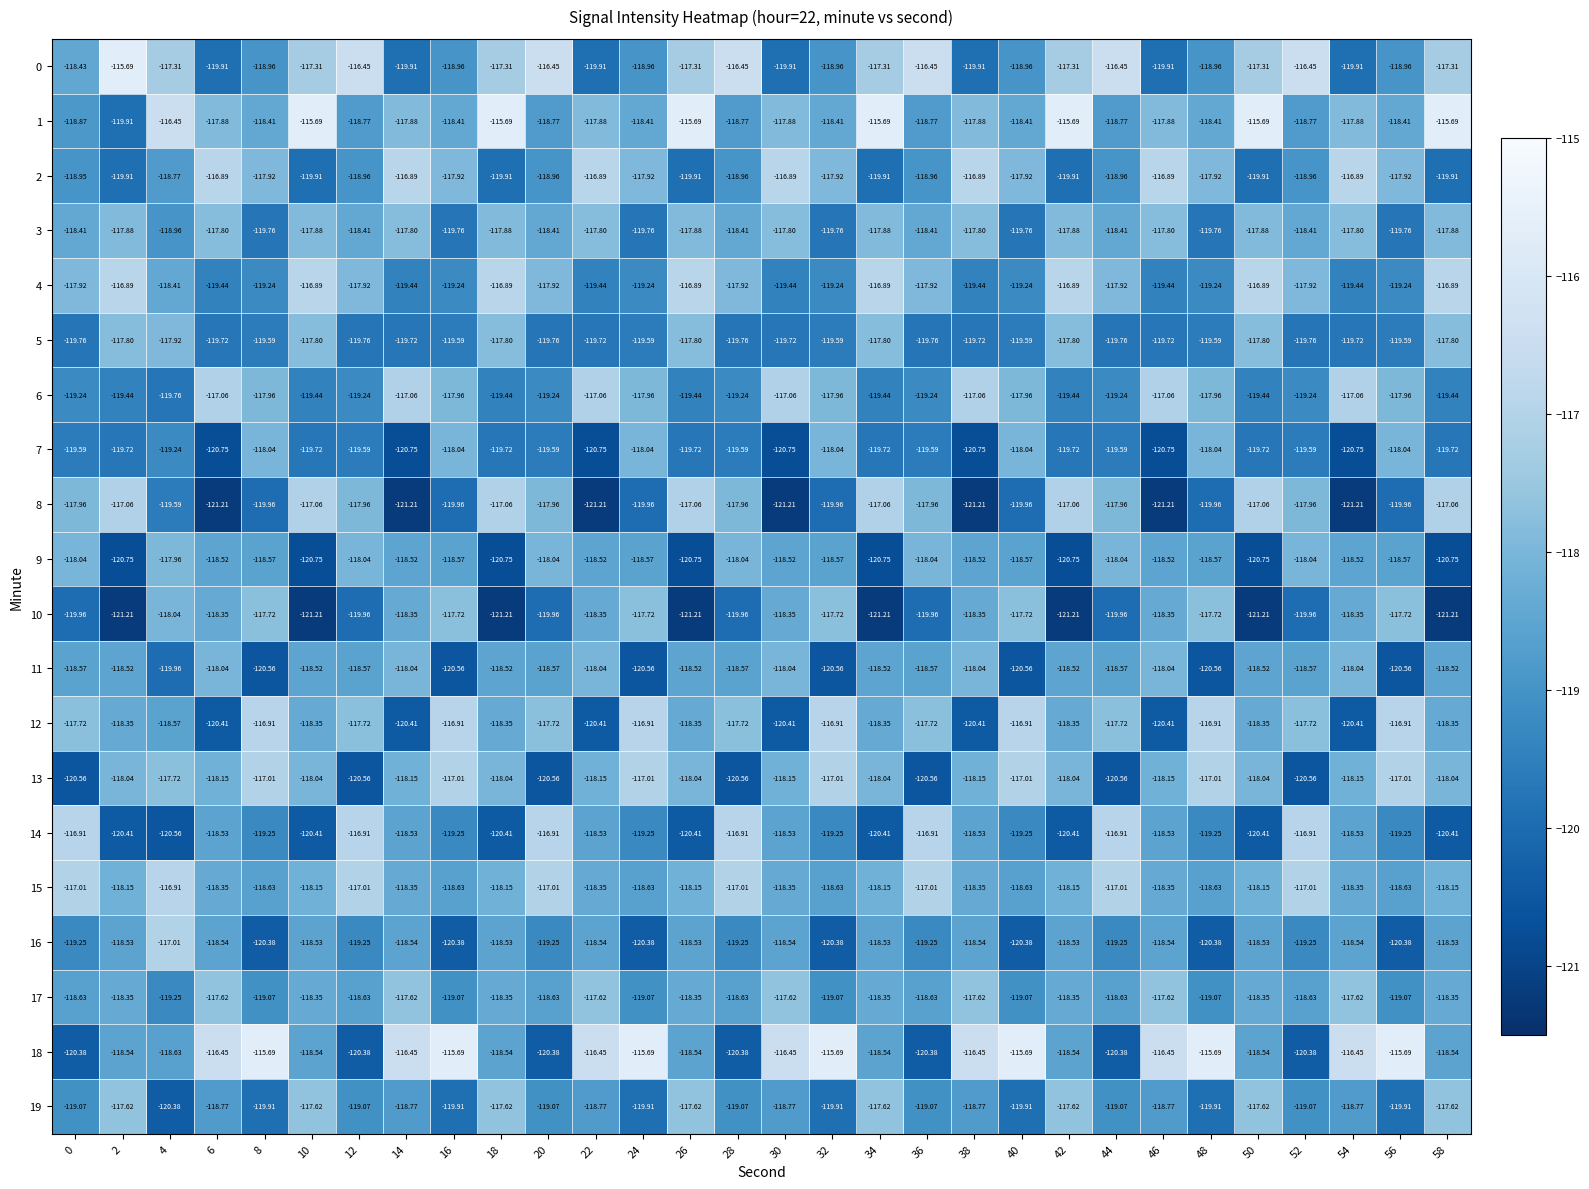

Is the value of 8 at 14 greater than the value of 12 at 10?

No